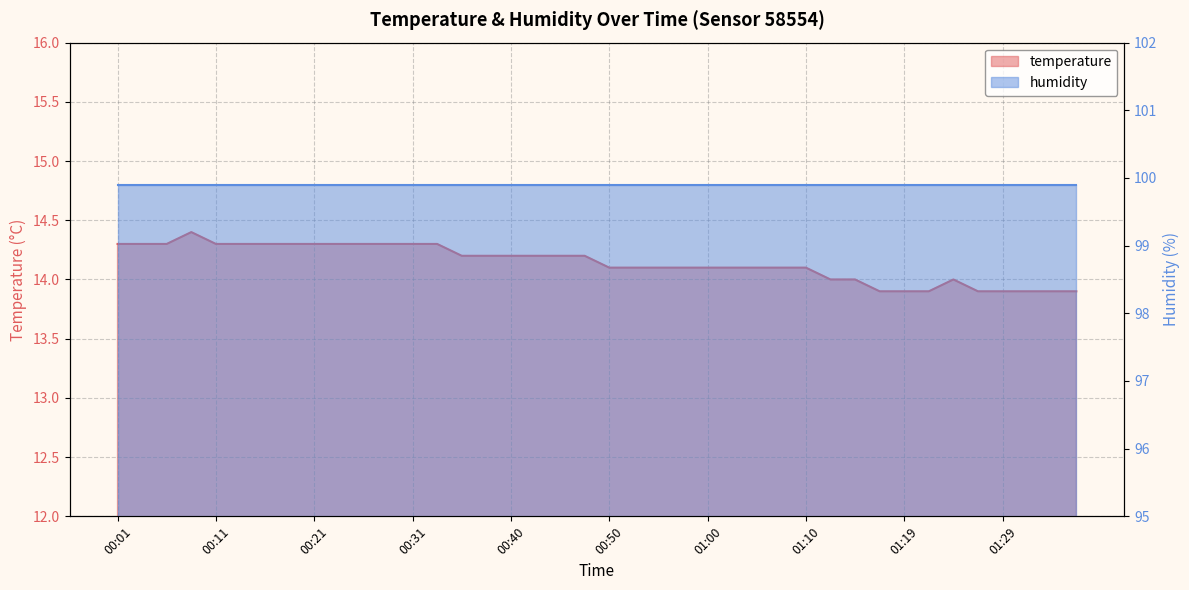

How many values are below 14?

8